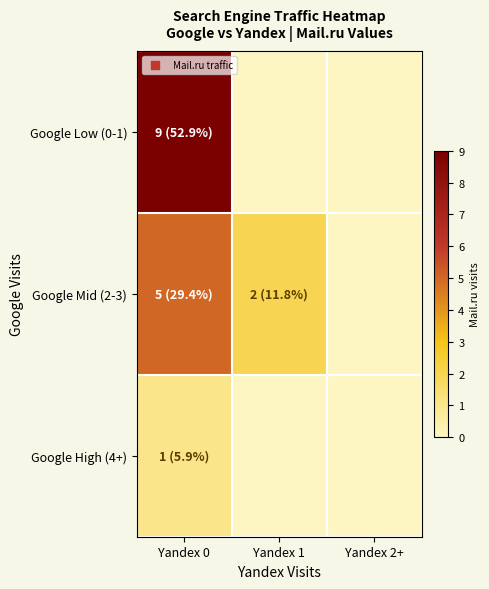

List the series in order of their peak value, lowest first.

Google High (4+), Google Mid (2-3), Google Low (0-1)